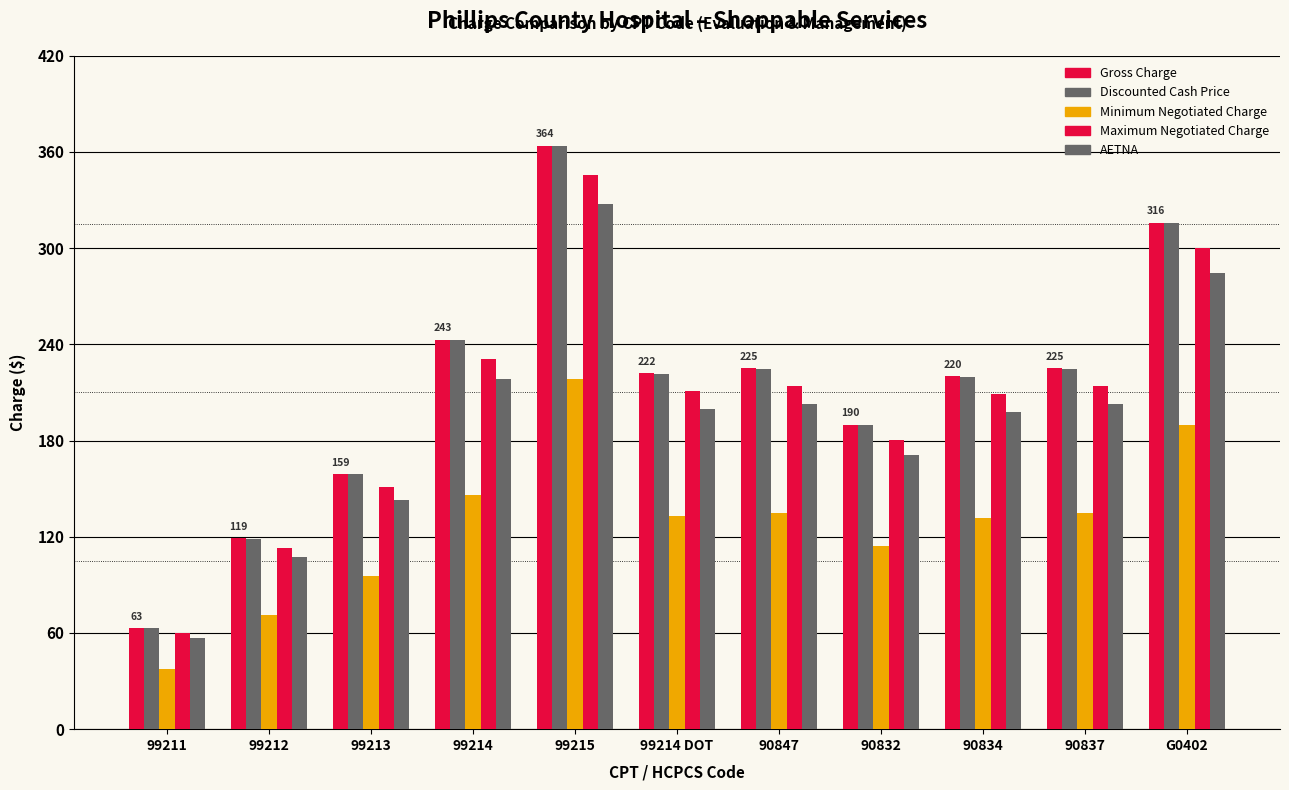

Which series has the largest total across all categories?

Gross Charge